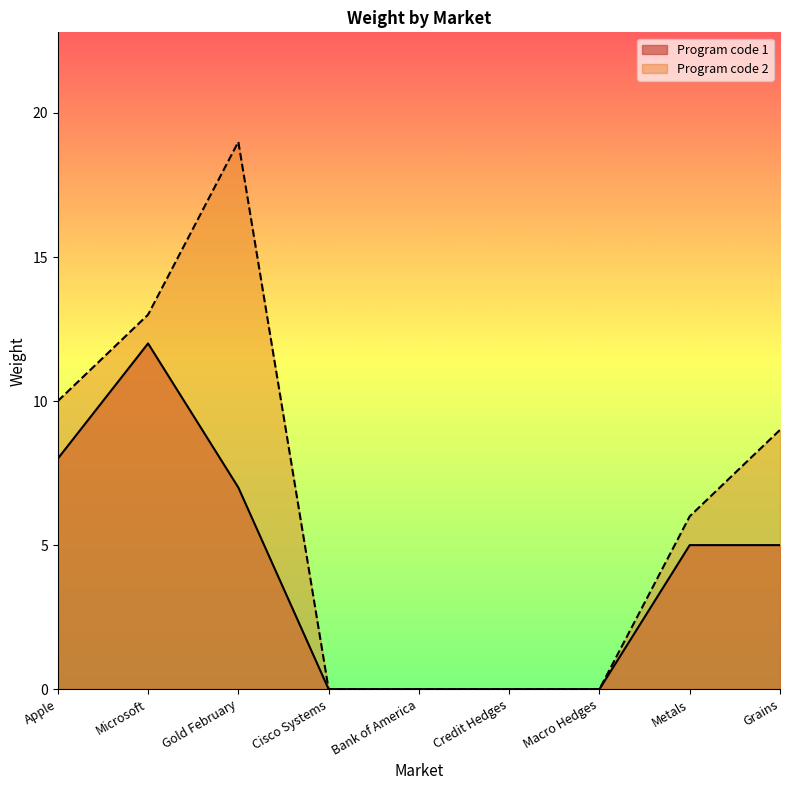

Which category has the lowest value in the Program code 2 series?

Cisco Systems